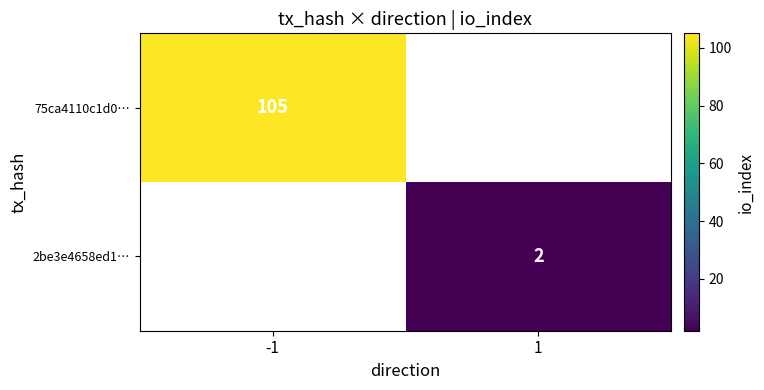

Is it true that 2be3e4658ed1… equals 2 at 1?

True